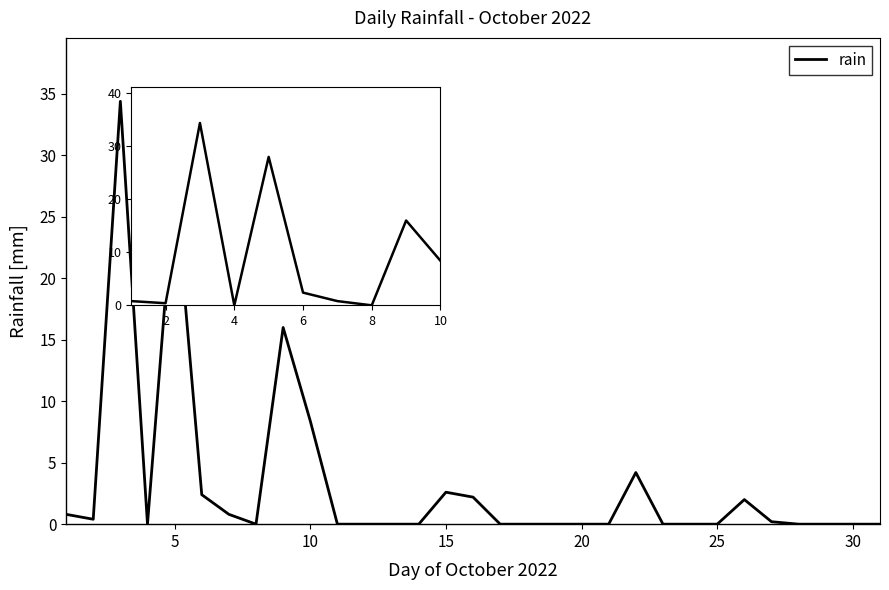

What is the difference between the maximum and minimum values?

34.4